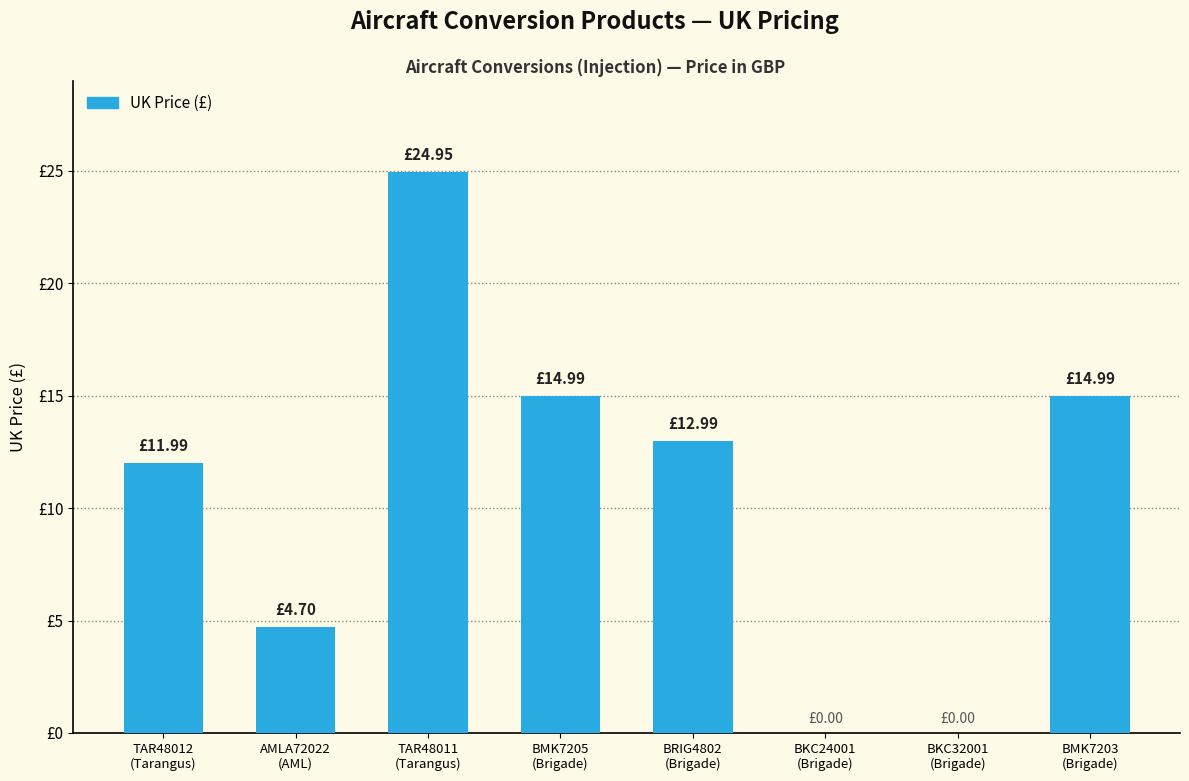

The chart shows a value of 12.7 at TAR48011
(Tarangus). True or false?

False